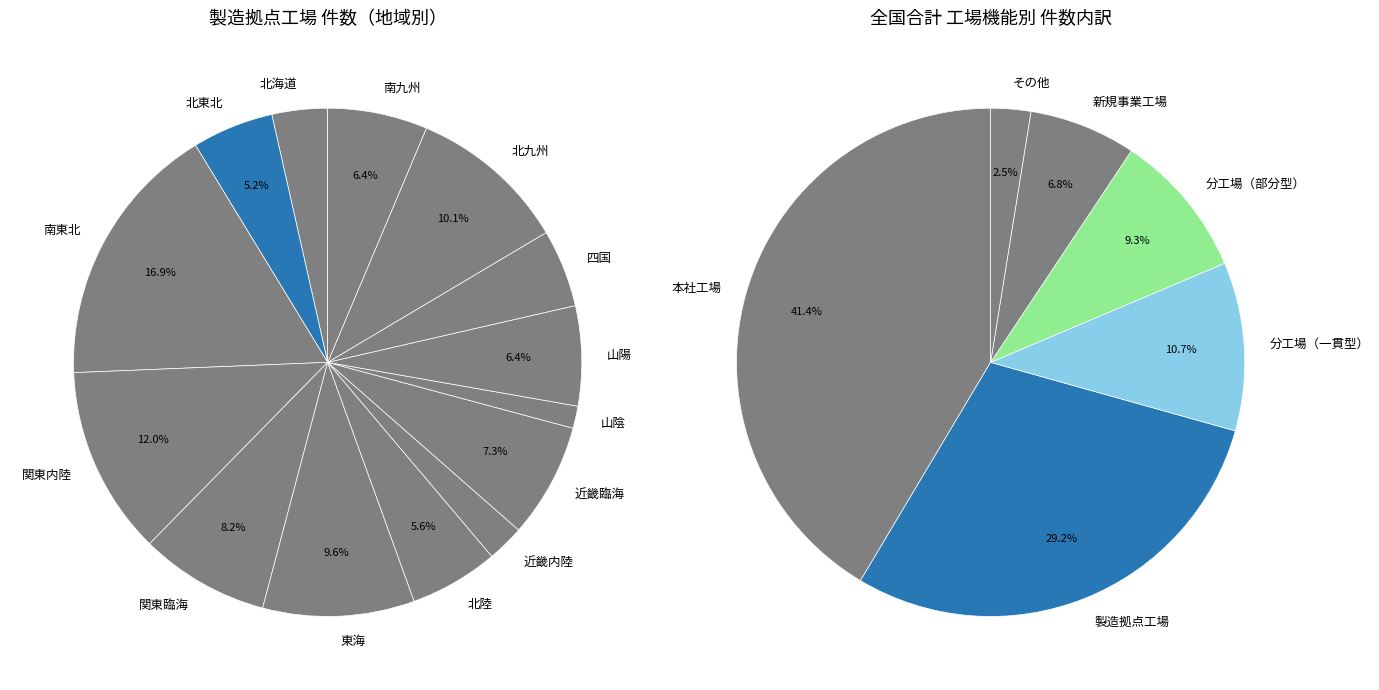

Is the sum of 近畿内陸 and 関東臨海 greater than half?

No